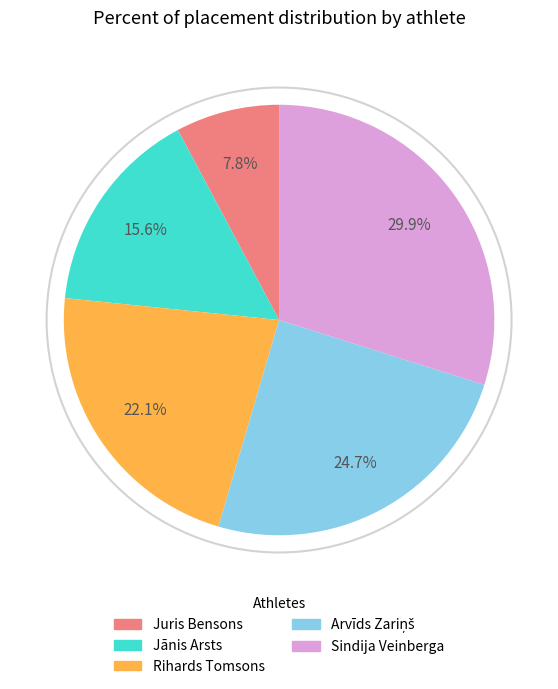

What is the total percentage of Juris Bensons and Sindija Veinberga?

37.7%